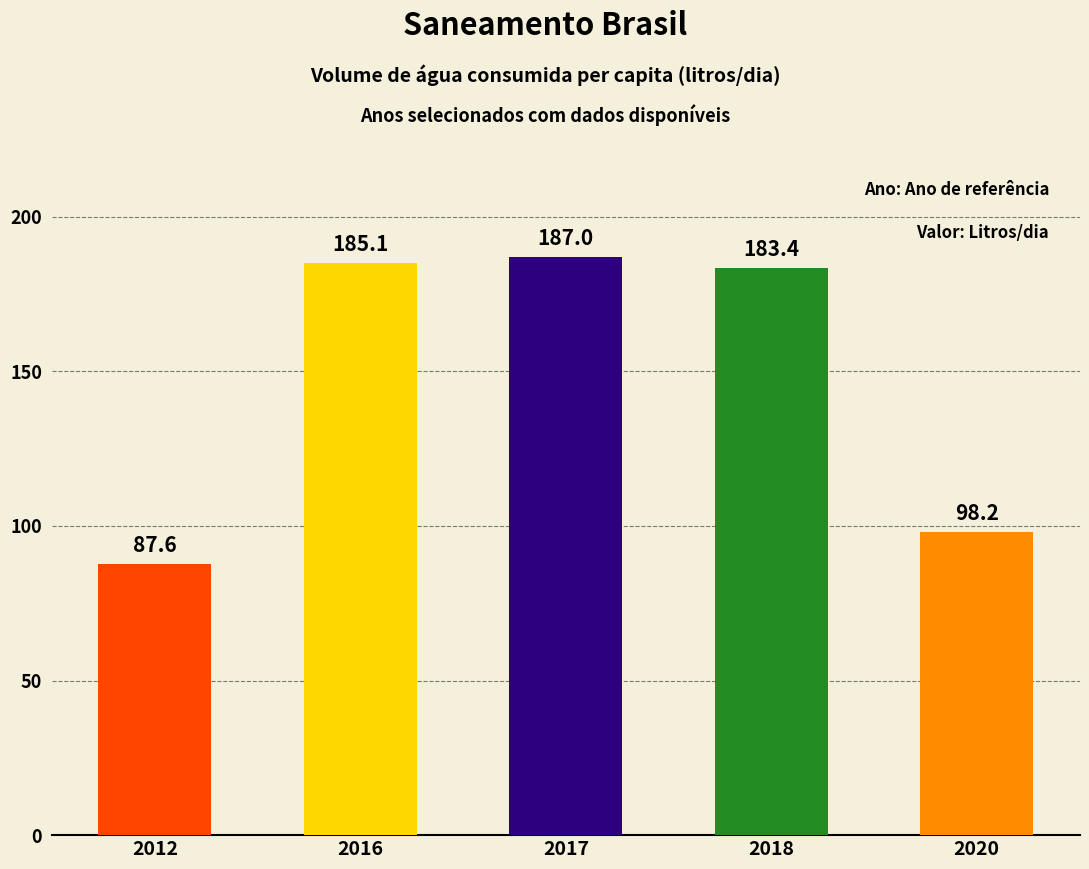

What is the sum of the values at 2012 and 2017?

274.6